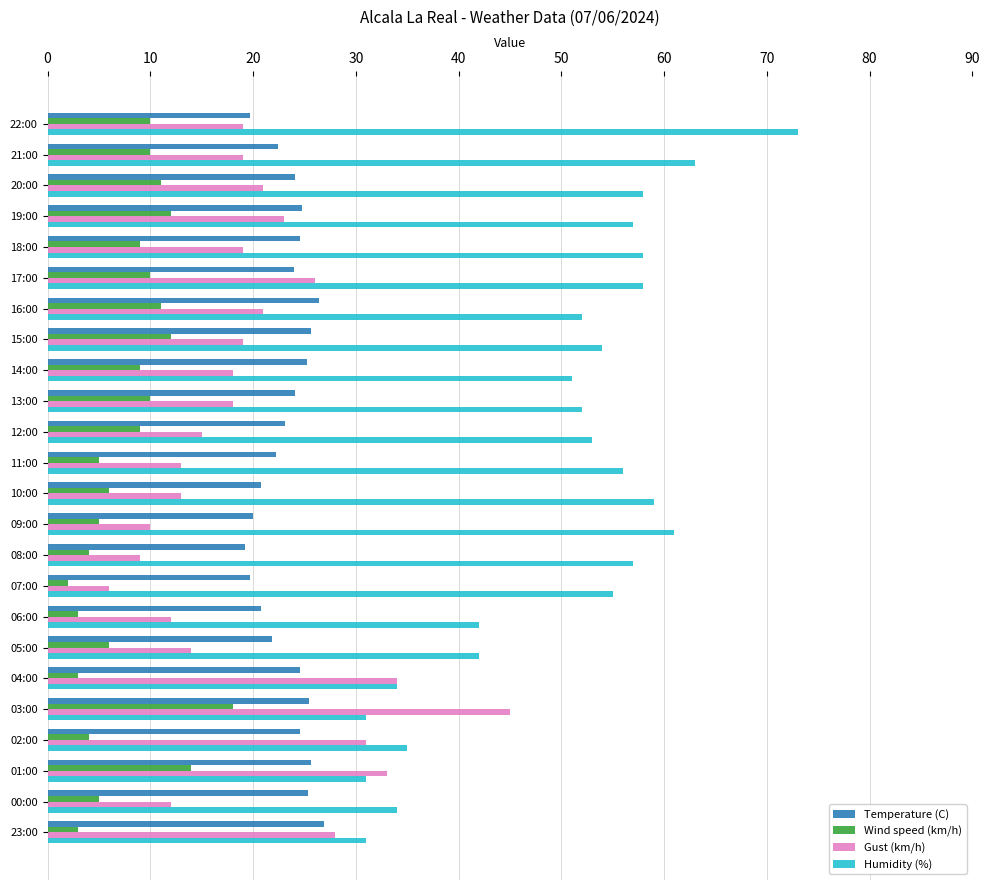

The value of Humidity (%) at 16:00 is 52.0. True or false?

True